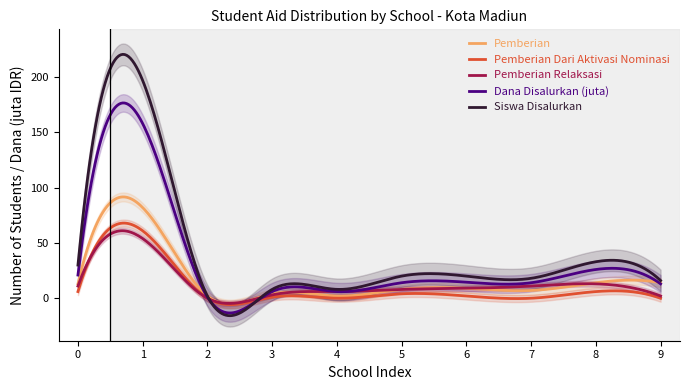

True or false: Pemberian and Siswa Disalurkan cross at least once.

True